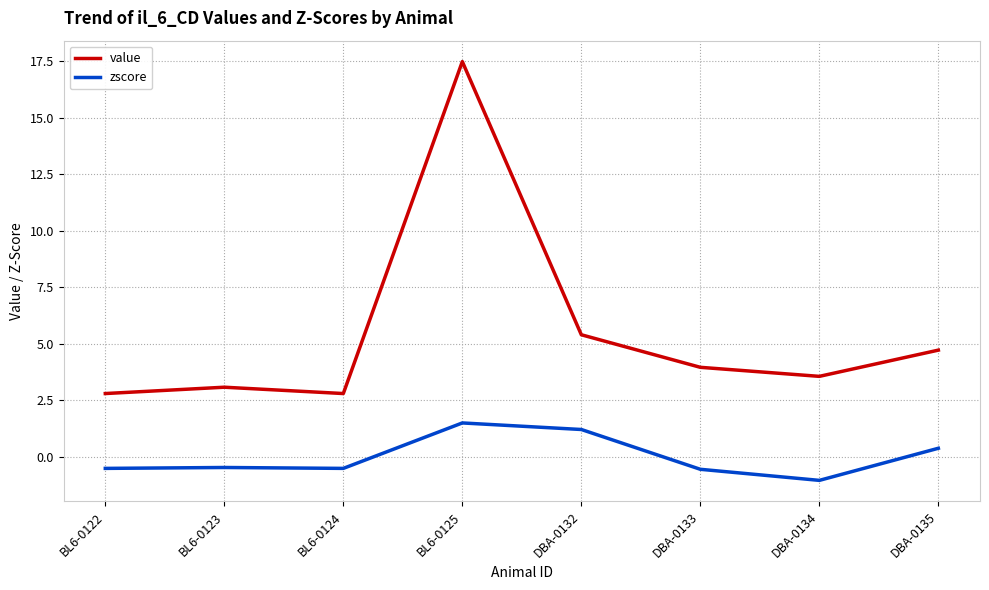

Which category has the highest value in the value series?

BL6-0125